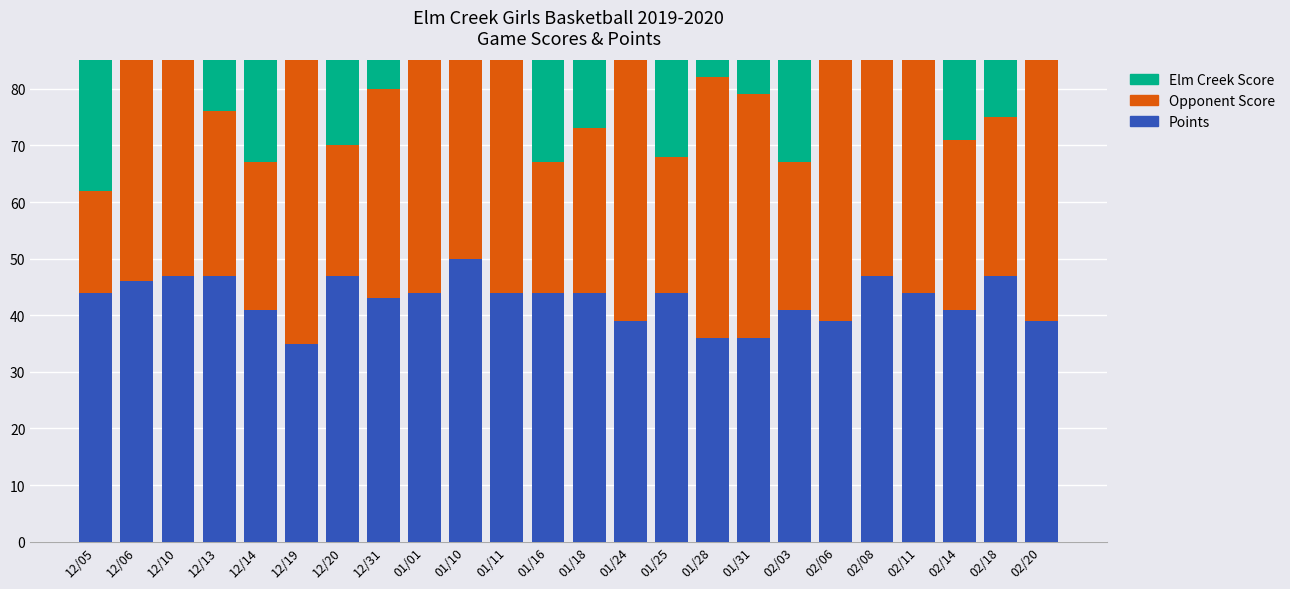

Reading right to left, list all the values displayed in this chart.

Points: 39	47	41	44	47	39	41	36	36	44	39	44	44	44	50	44	43	47	35	41	47	47	46	44
Opponent Score: 51	28	30	44	46	64	26	43	46	24	72	29	23	41	35	45	37	23	54	26	29	38	55	18
Elm Creek Score: 36	48	59	50	51	46	47	40	43	44	33	63	45	61	47	49	51	44	44	49	63	67	58	61